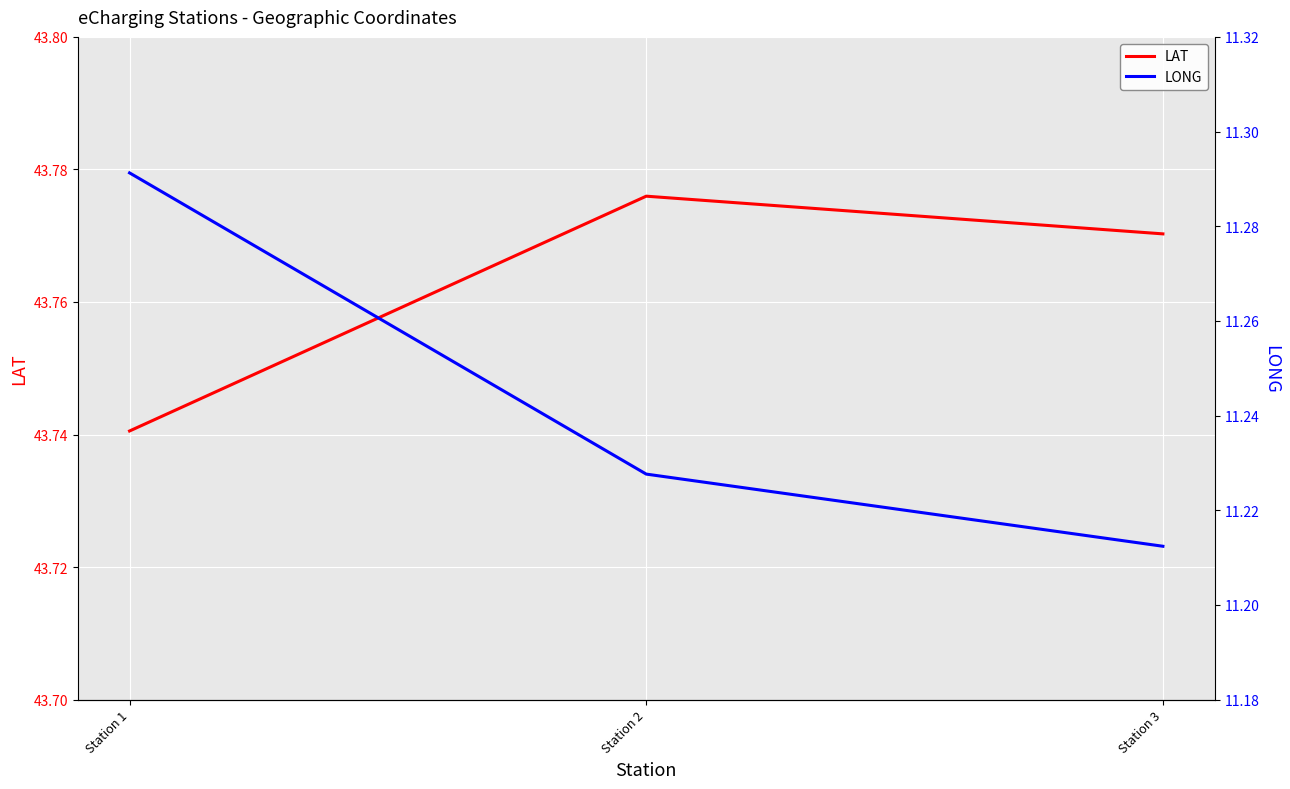

What is the total value across all series at Station 1?

55.0